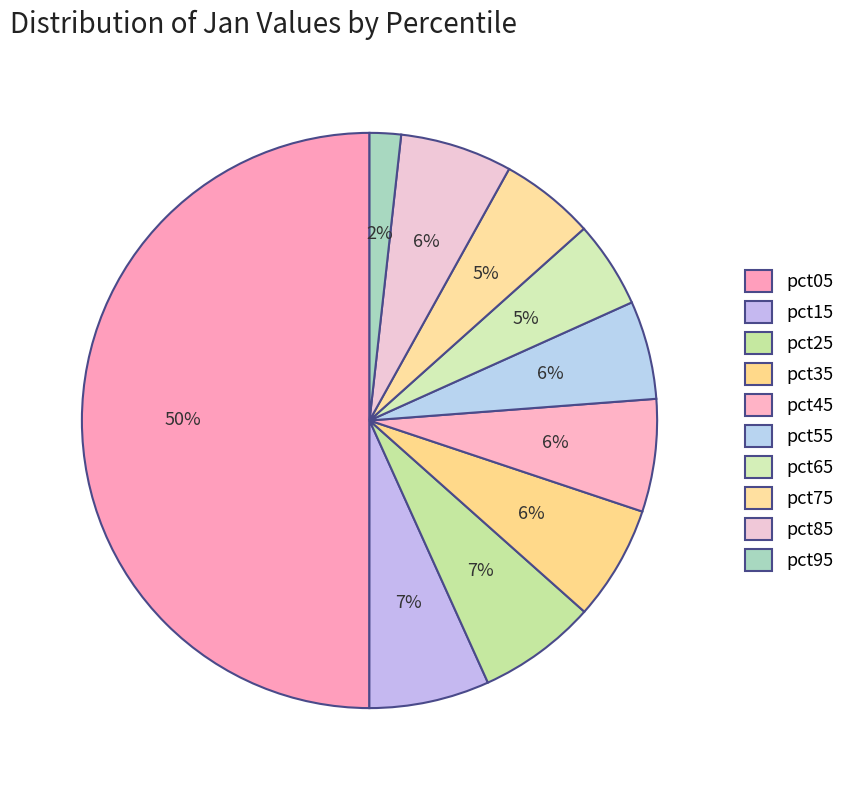

How many slices are in this pie chart?

10